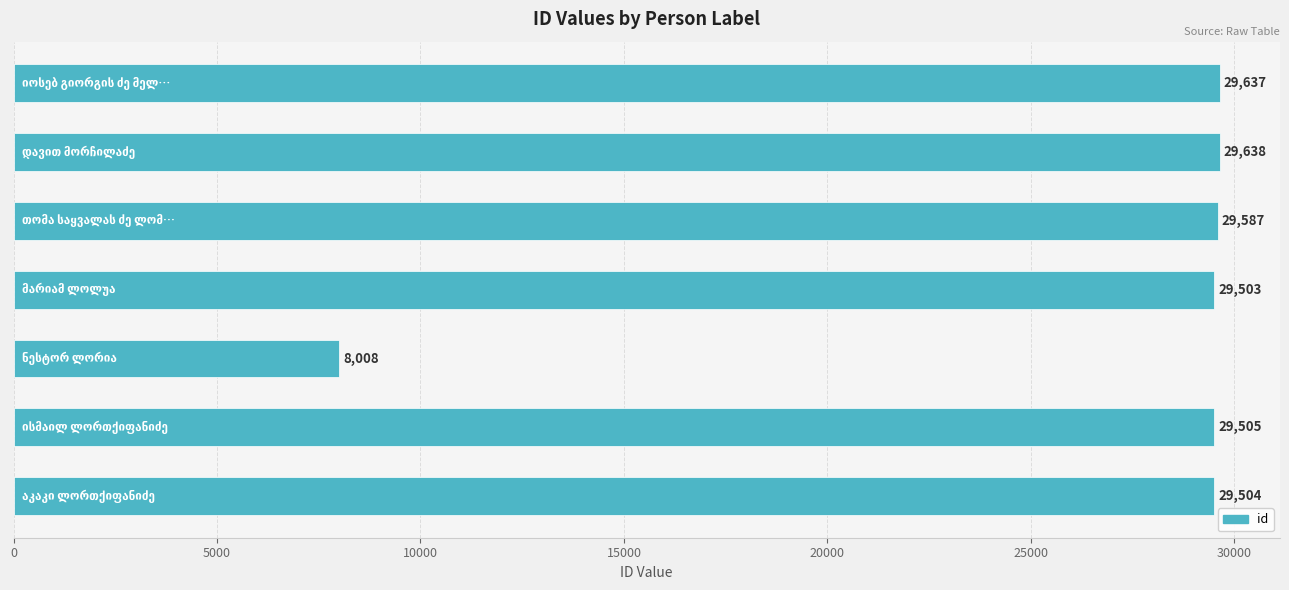

What is the difference between the maximum and minimum values?

21630